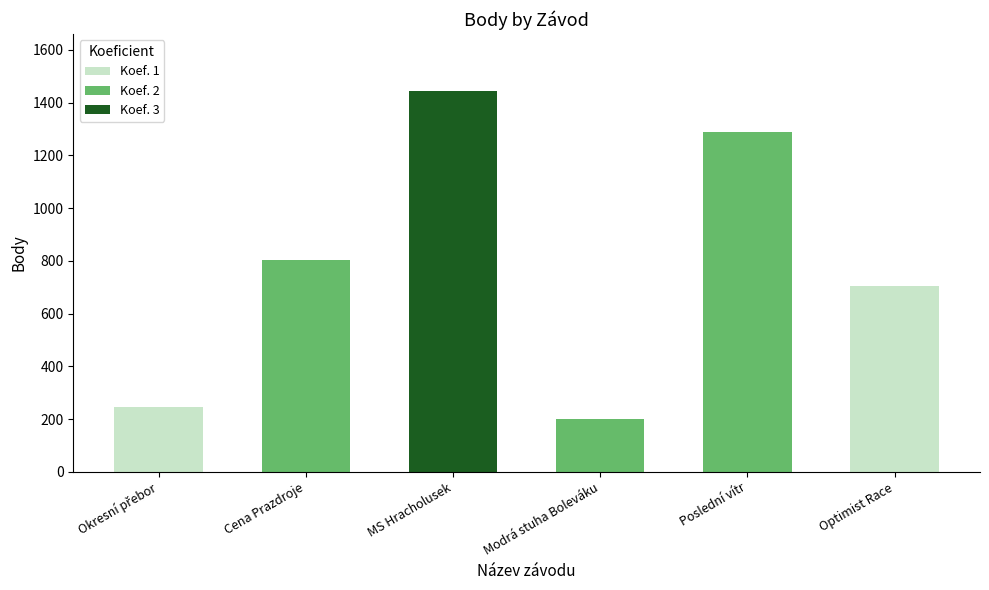

What is the difference between the values at MS Hracholusek and Poslední vítr?

154